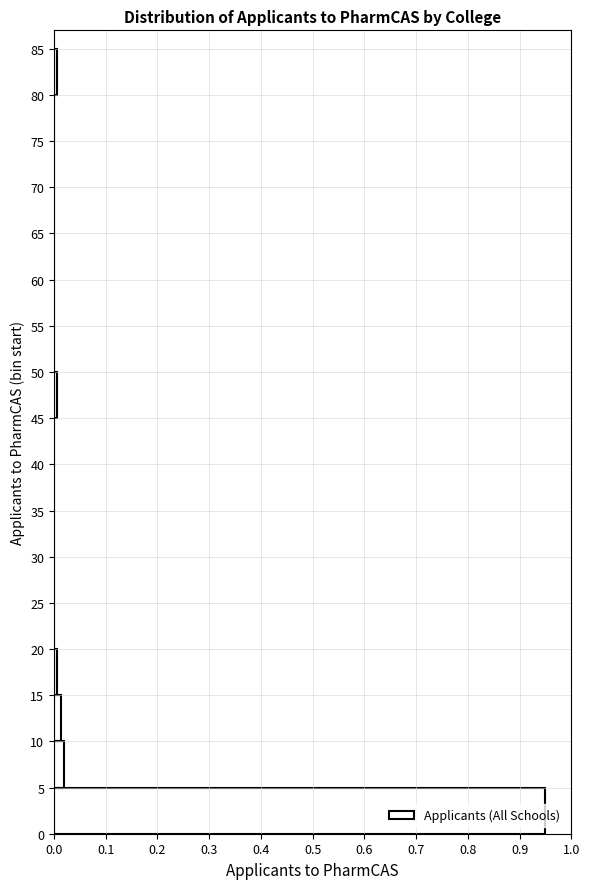

Reading bottom to top, transcribe this chart: for each bar, give the range it covers on the y-axis and its length. The values are not printed on the chart, so give them approximately, as read against the axis.

0 to 5: 0.95
5 to 10: 0.02
10 to 15: 0.01
15 to 20: under 0.01
20 to 25: 0
25 to 30: 0
30 to 35: 0
35 to 40: 0
40 to 45: 0
45 to 50: under 0.01
50 to 55: 0
55 to 60: 0
60 to 65: 0
65 to 70: 0
70 to 75: 0
75 to 80: 0
80 to 85: under 0.01